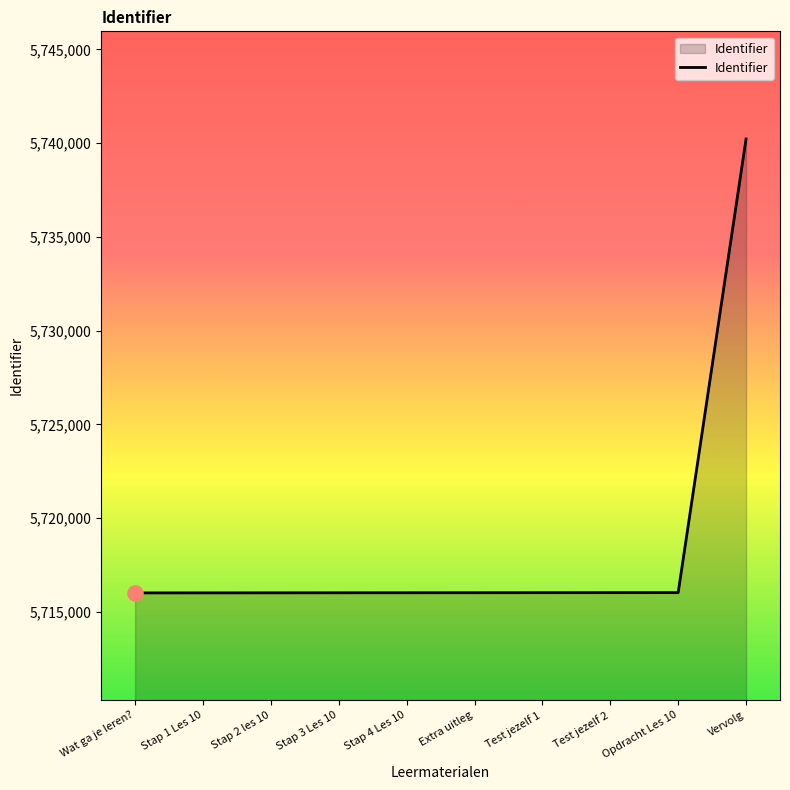

What is the change in value from Test jezelf 1 to Test jezelf 2?

+2